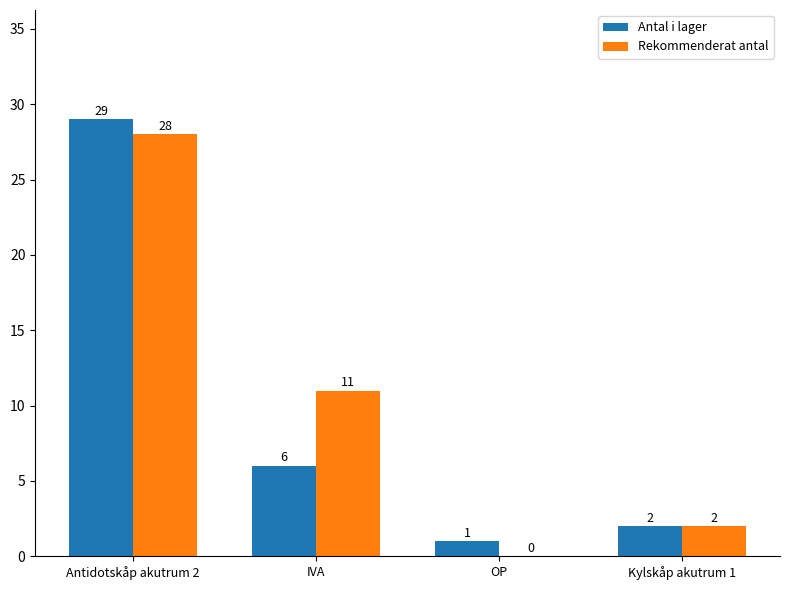

At which category is the sum across all series the highest?

Antidotskåp akutrum 2